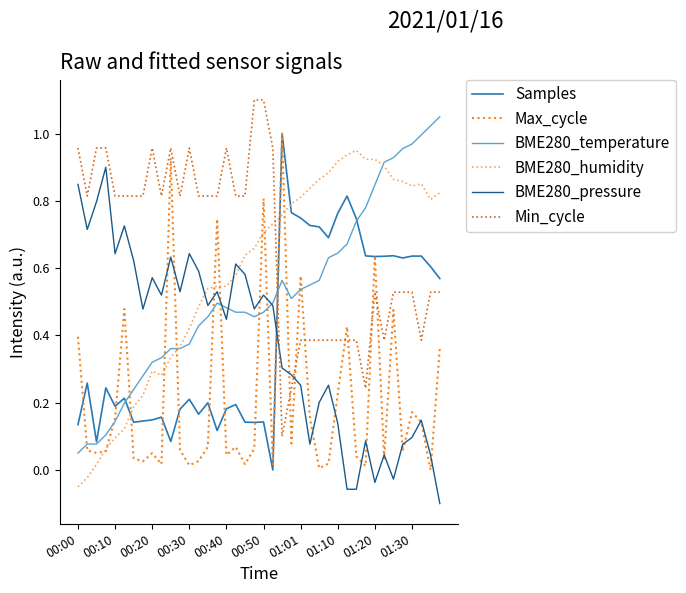

Which series has the largest total across all categories?

Min_cycle